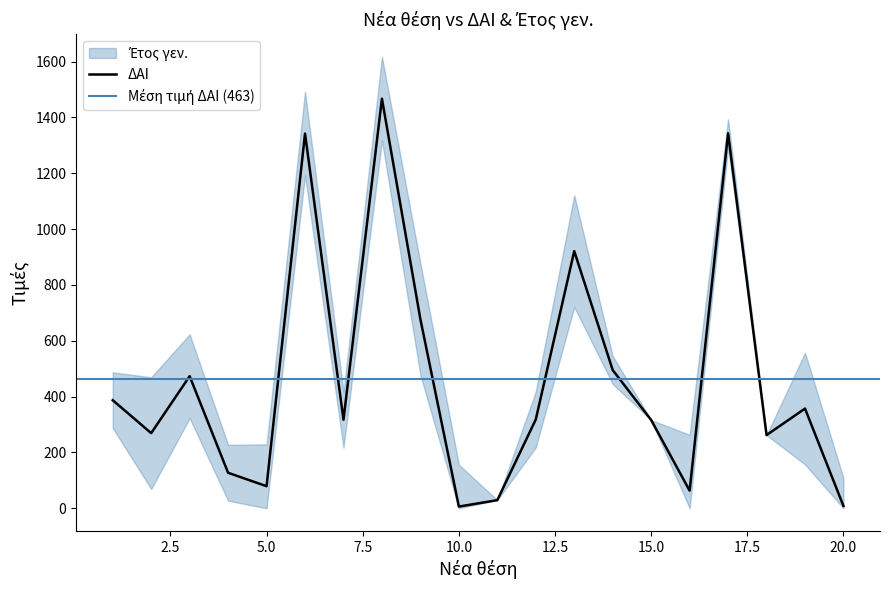

Reading left to right, transcribe all the data shown in this chart.

1=387	2=269	3=473	4=127	5=79	6=1342	7=317	8=1467	9=677	10=6	11=29	12=318	13=921	14=495	15=316	16=63	17=1343	18=262	19=357	20=8